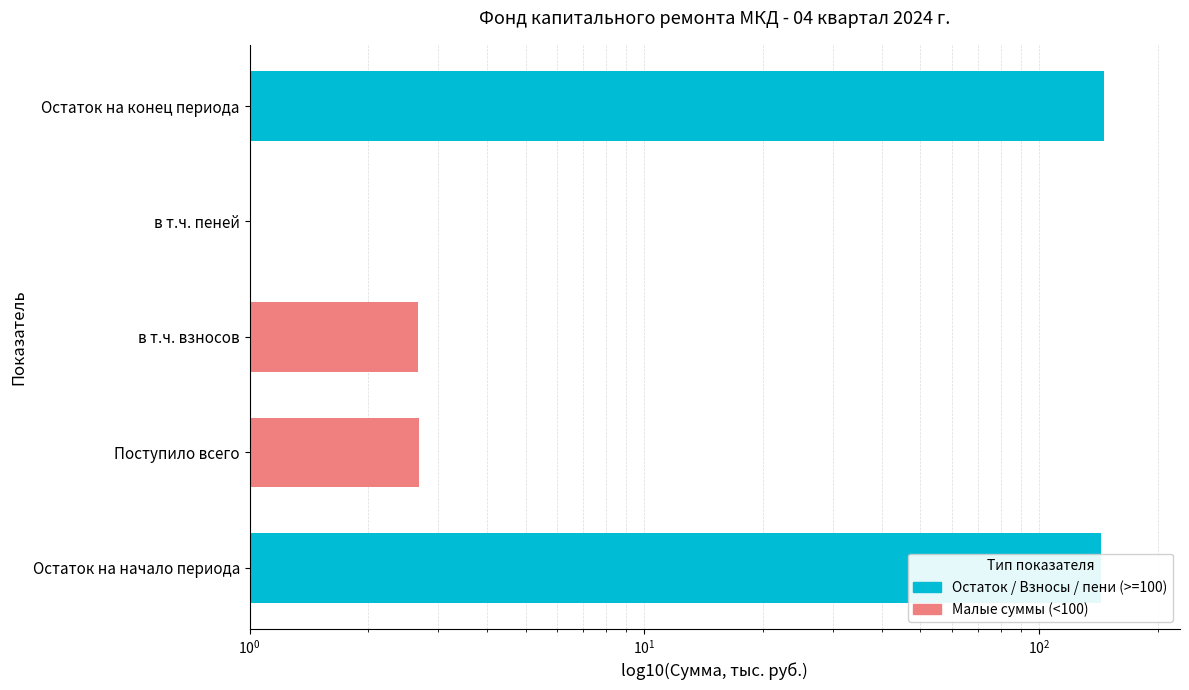

Are the bars grouped side by side (vs. stacked)?

No